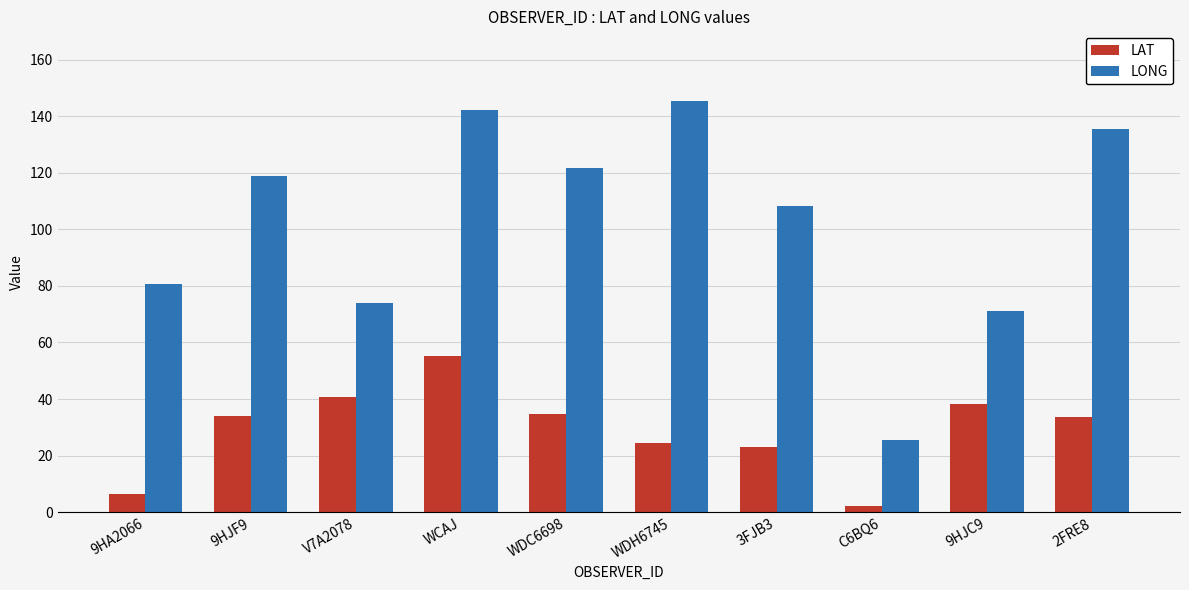

At which label does LONG first exceed 118?

9HJF9